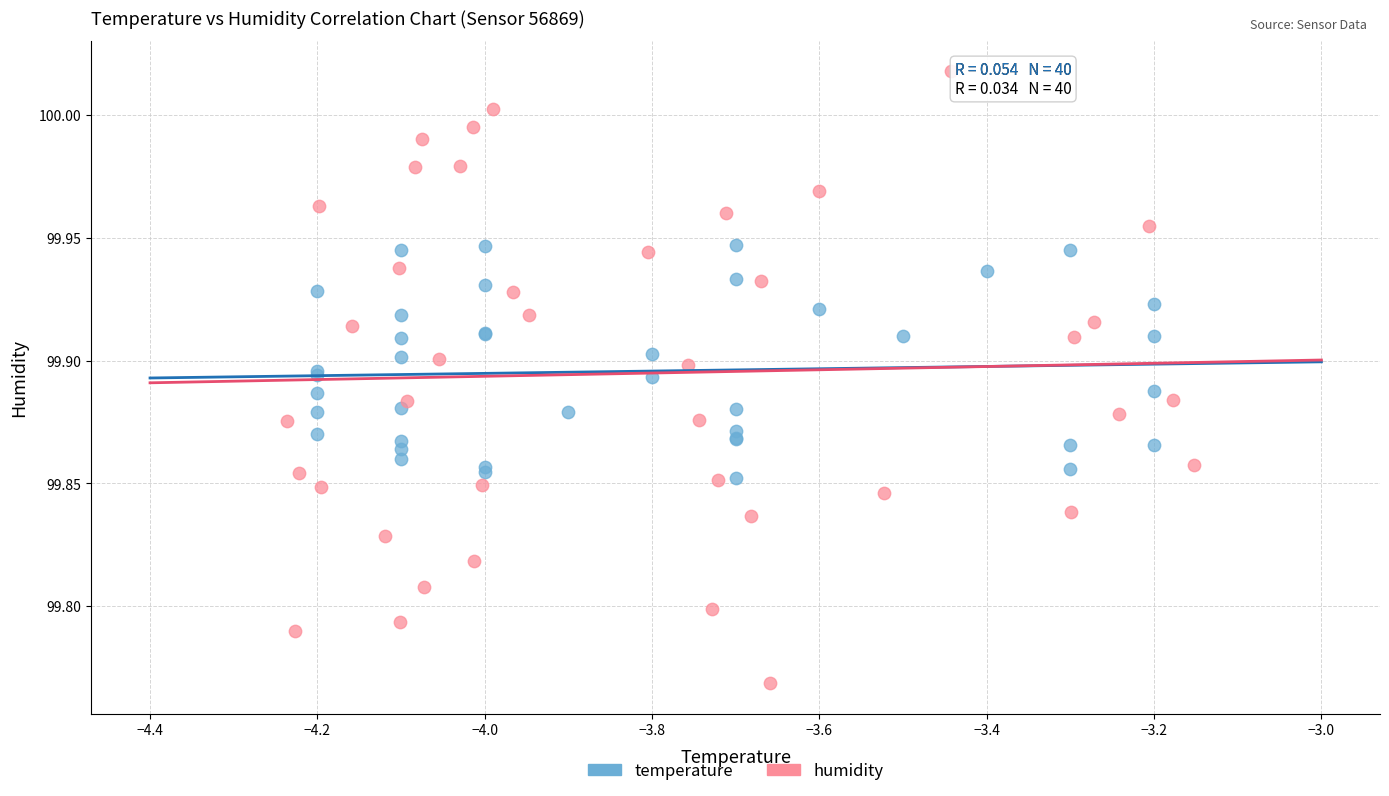

Which series reaches the minimum Y coordinate?

humidity